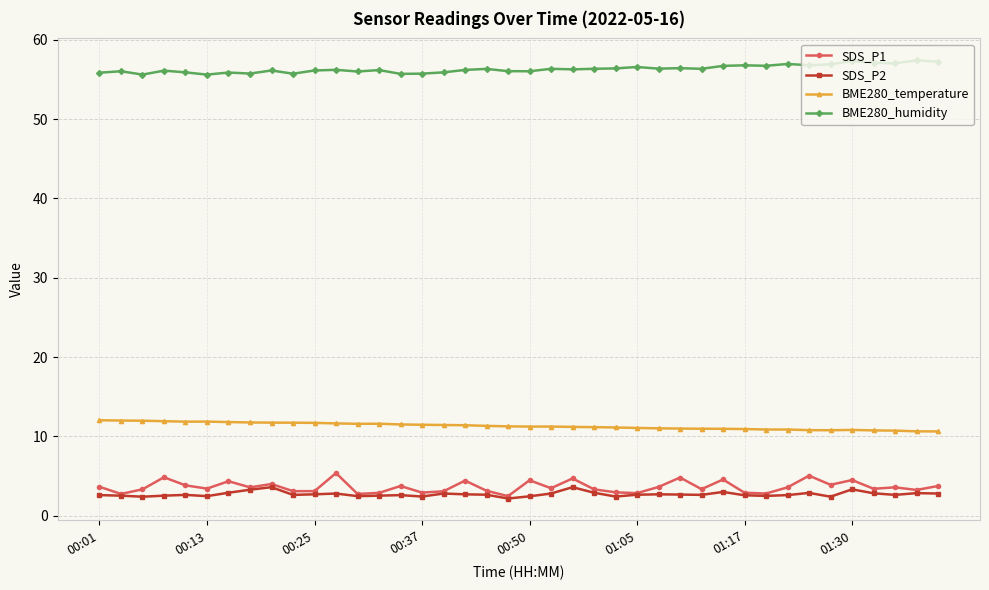

What is the value of the BME280_temperature point at the 19th from the left?

11.3